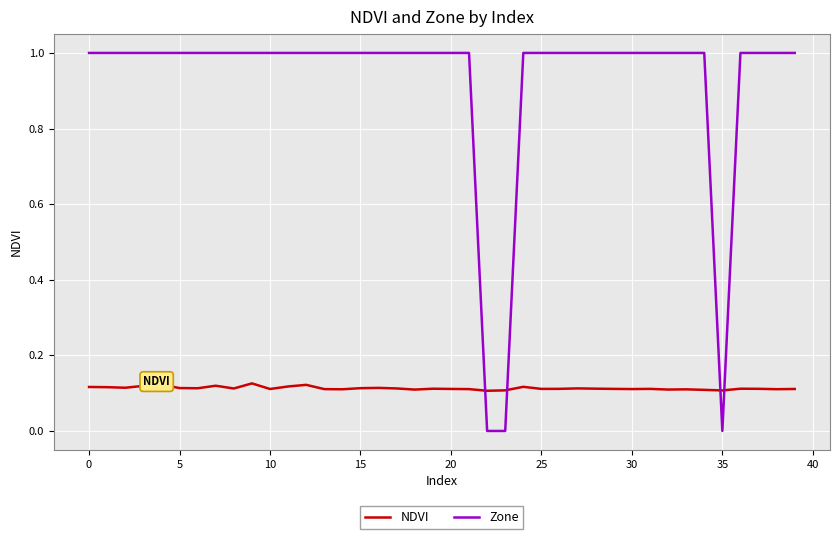

Which series ends up on top after the final intersection of NDVI and Zone?

Zone